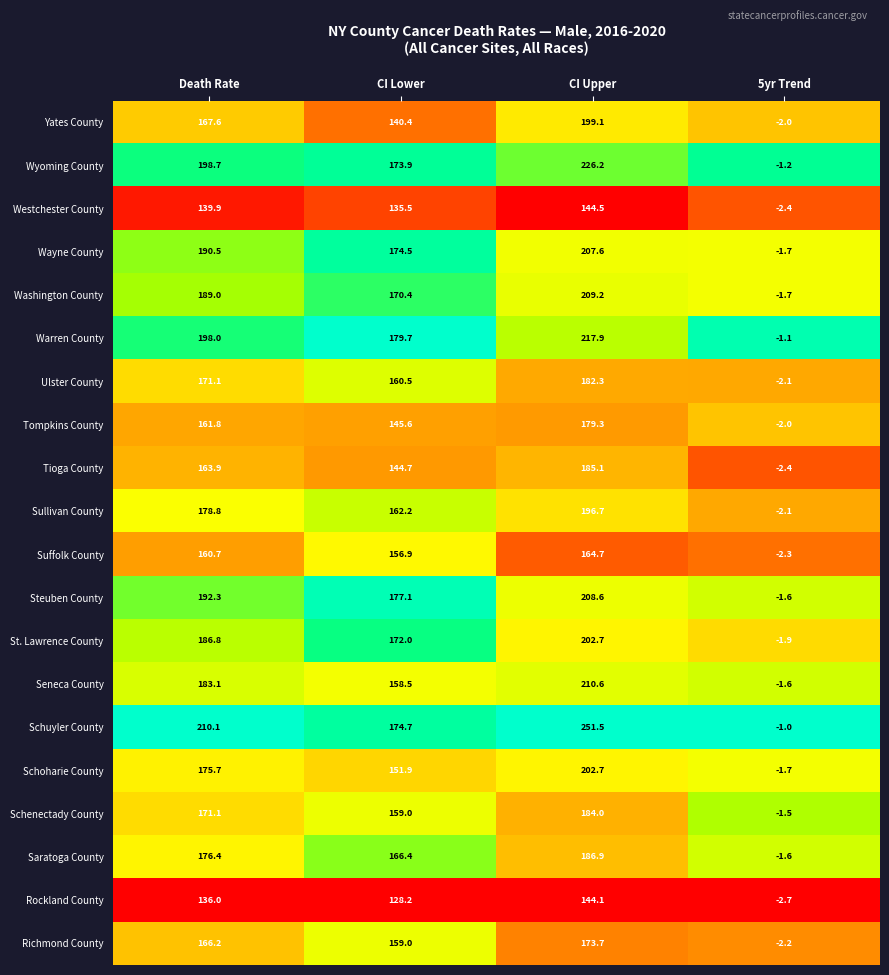

Which series has the largest total across all categories?

Schuyler County